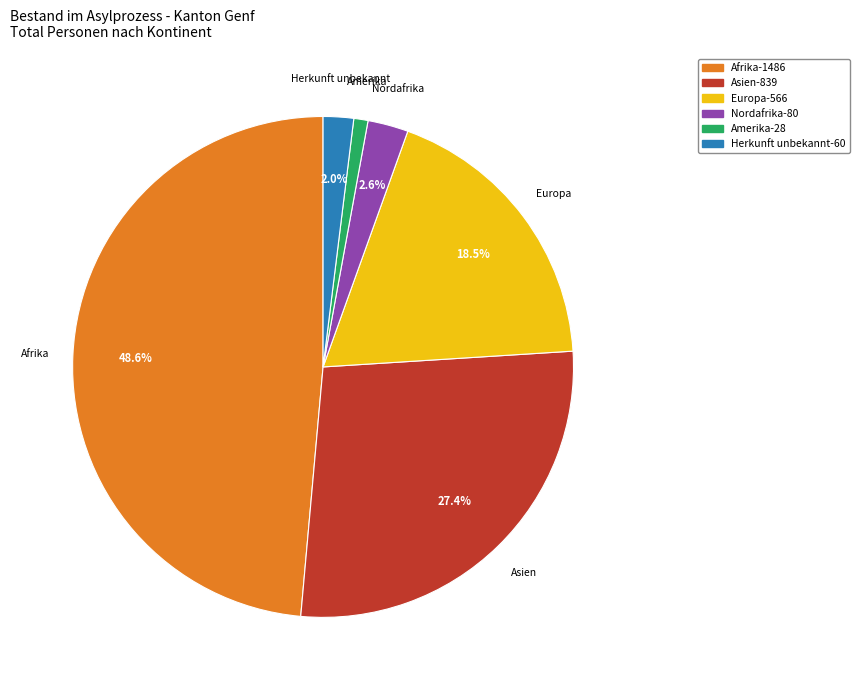

Count the number of slices in the pie.

6